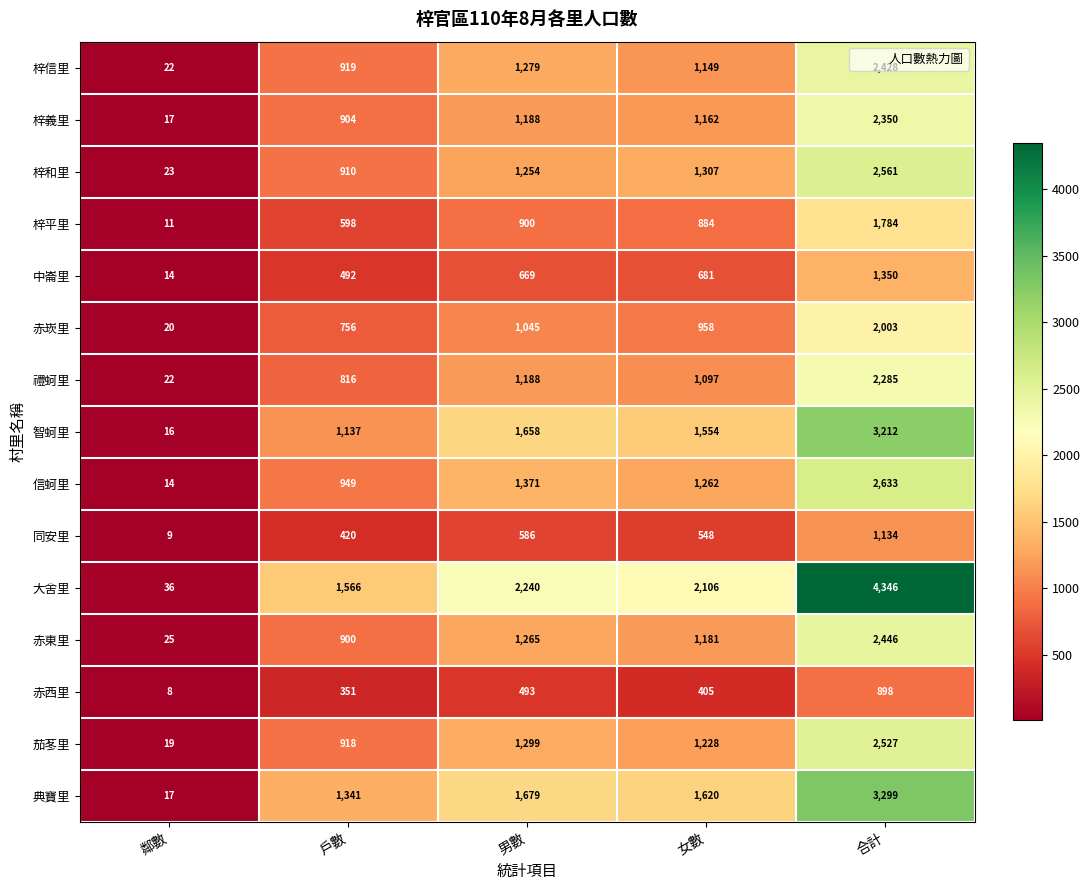

The 典寶里 series shows 2385 at 戶數. True or false?

False